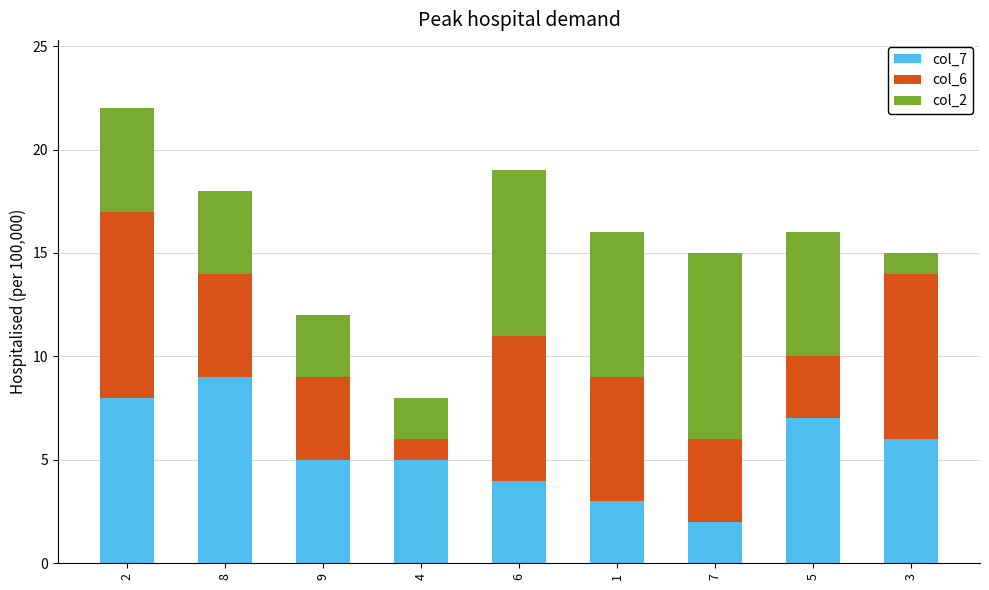

The col_7 series shows 6 at 8. True or false?

False